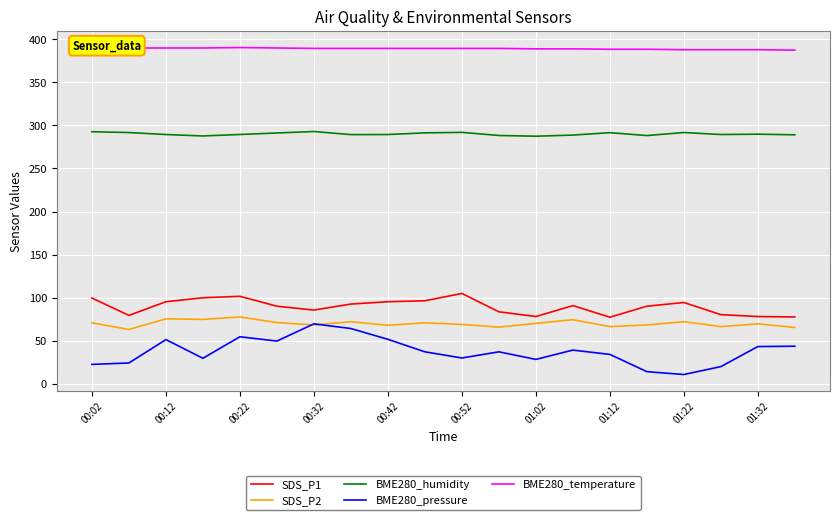

Count the number of data series in this chart.

5